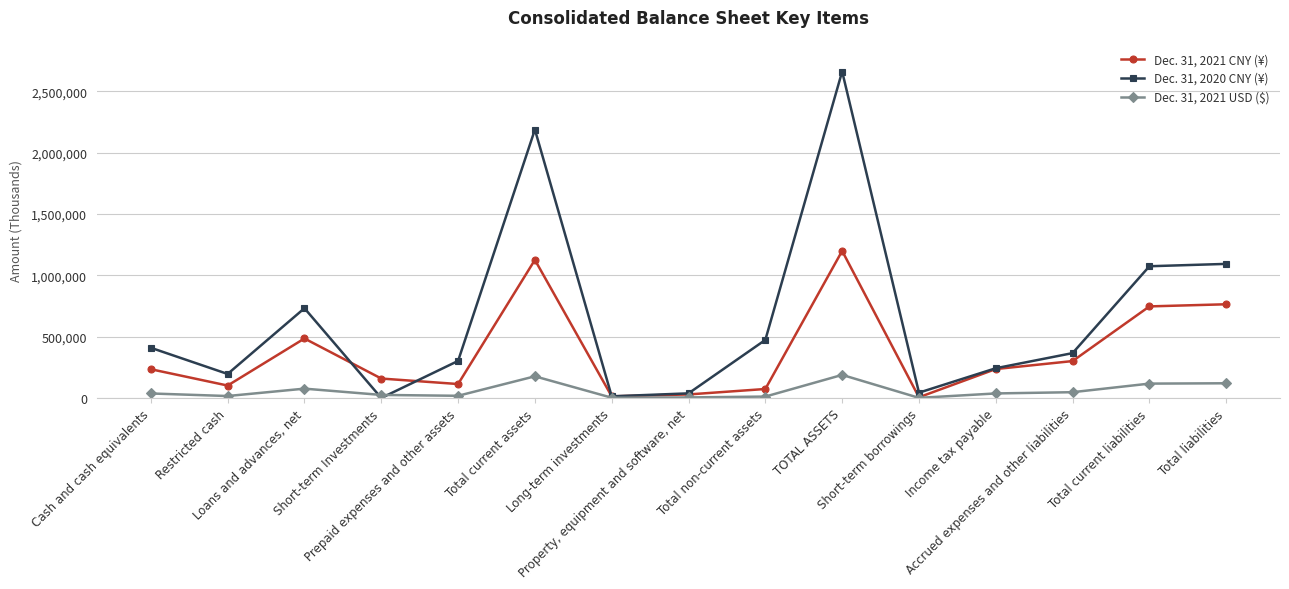

Read the Dec. 31, 2021 USD ($) value at Loans and advances, net, to the nearest 10.

76150